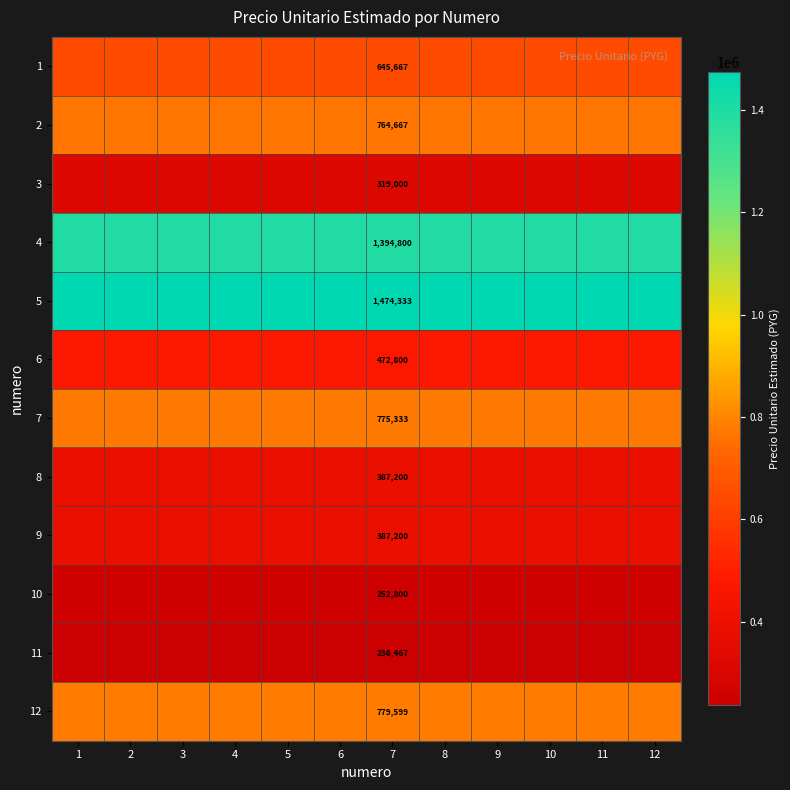

The value of 11 at 7 is 236467. True or false?

True